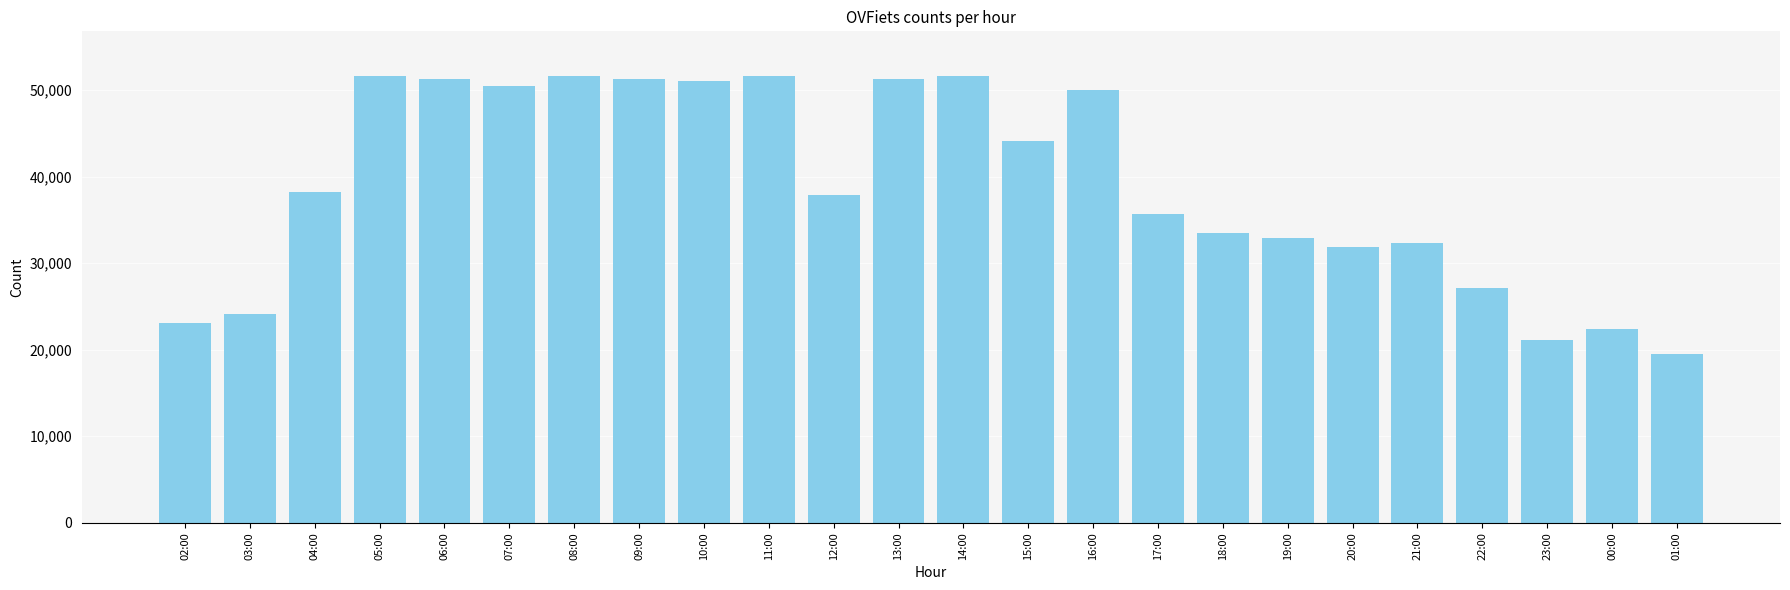

What is the change in value from 07:00 to 13:00?

+870